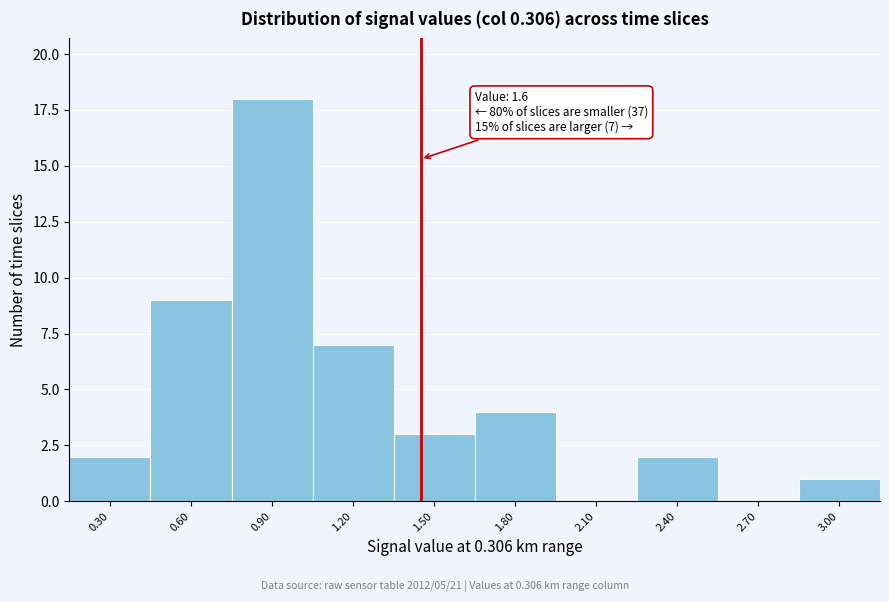

Reading right to left, extract all data points from this chart.

3.00=1	2.70=0	2.40=2	2.10=0	1.80=4	1.50=3	1.20=7	0.90=18	0.60=9	0.30=2